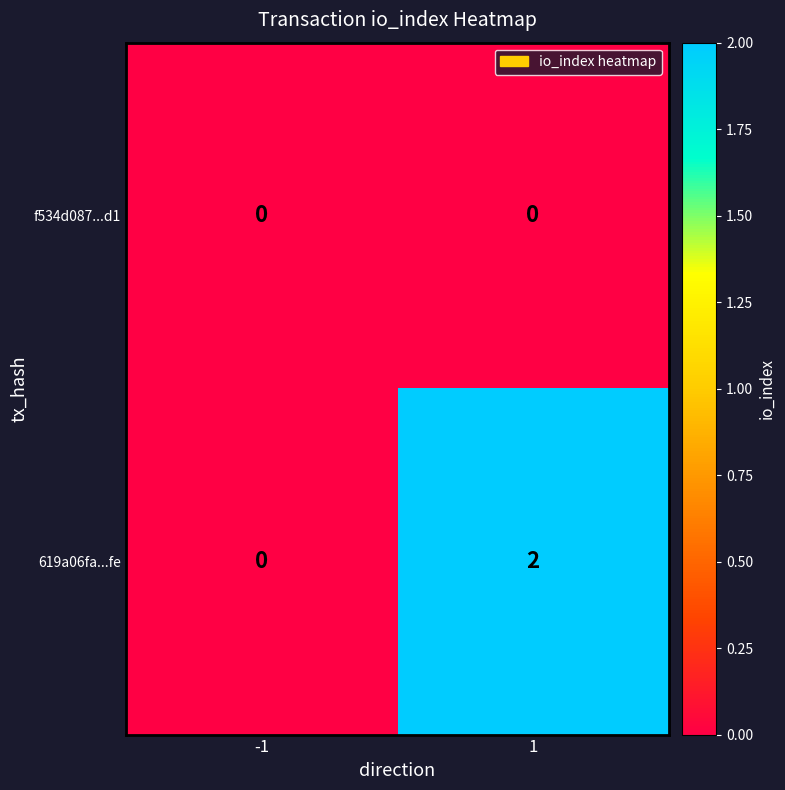

The f534d087...d1 series shows 0 at 1. True or false?

True